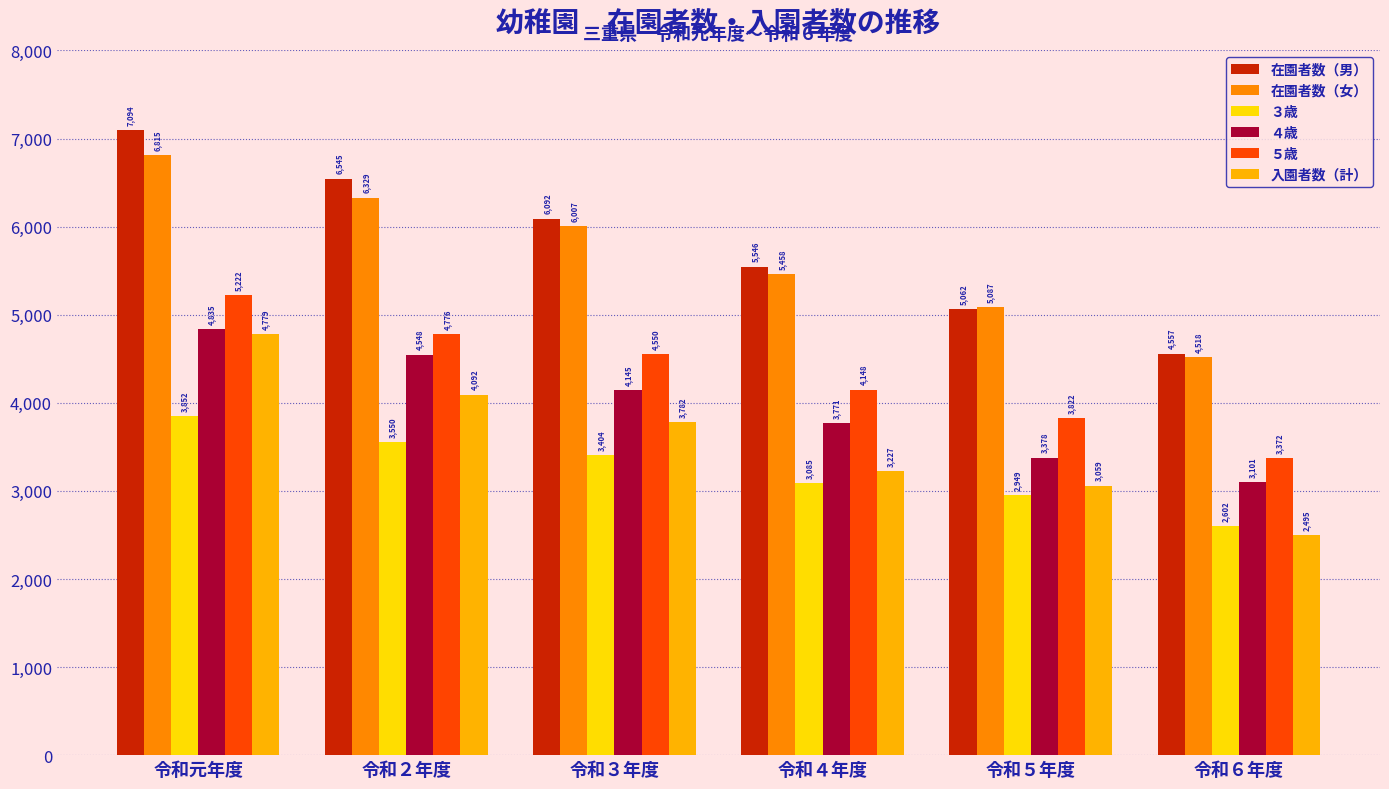

Which series has the largest range (max minus min)?

在園者数（男）